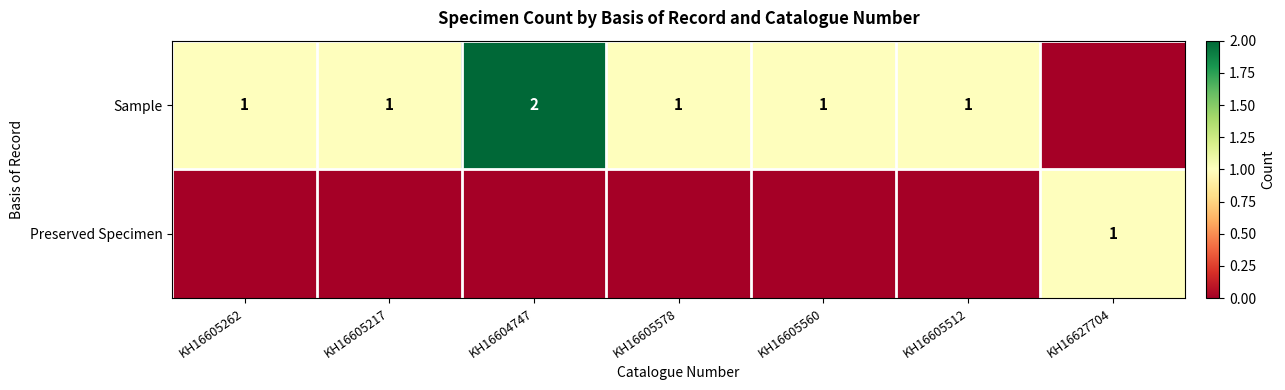

The value of Sample at KH16605217 is 0. True or false?

False